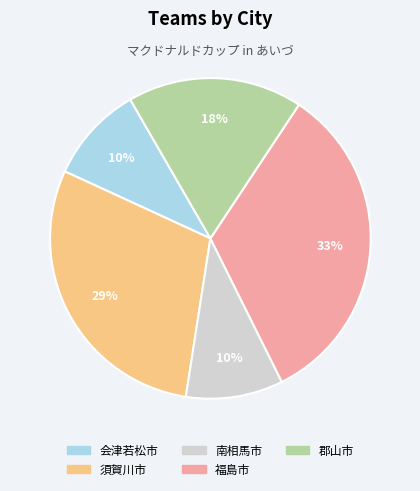

The 郡山市 slice represents 18% of the pie. True or false?

True